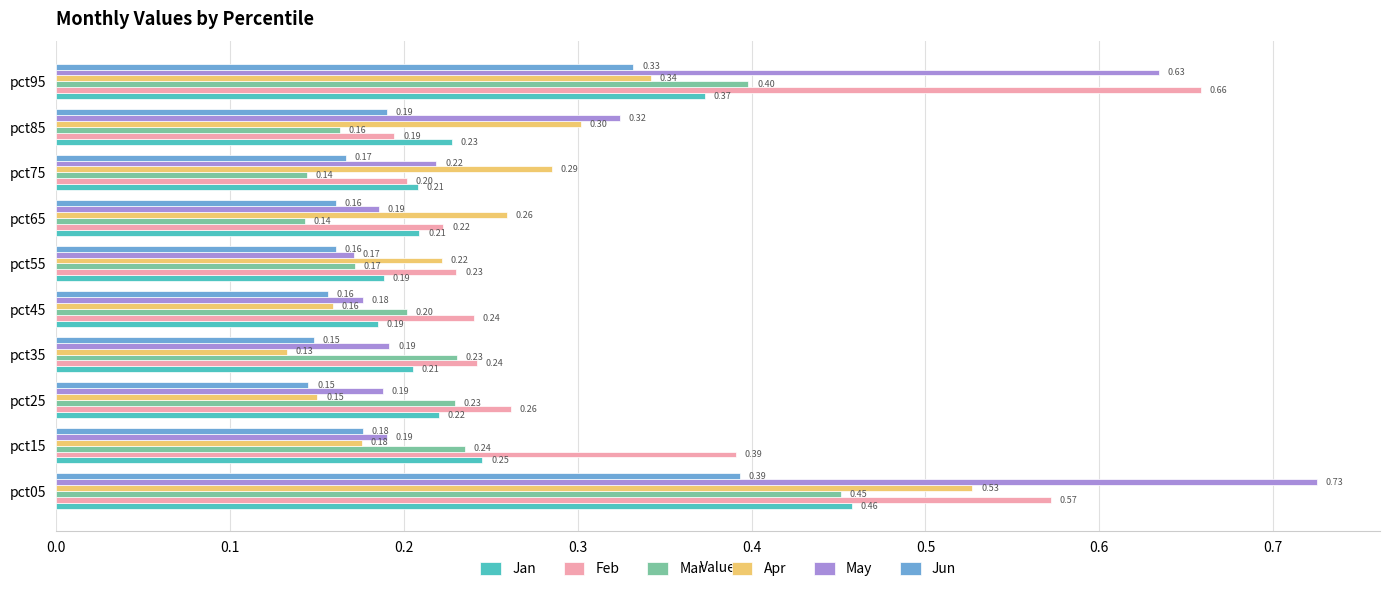

Which series has the largest range (max minus min)?

May